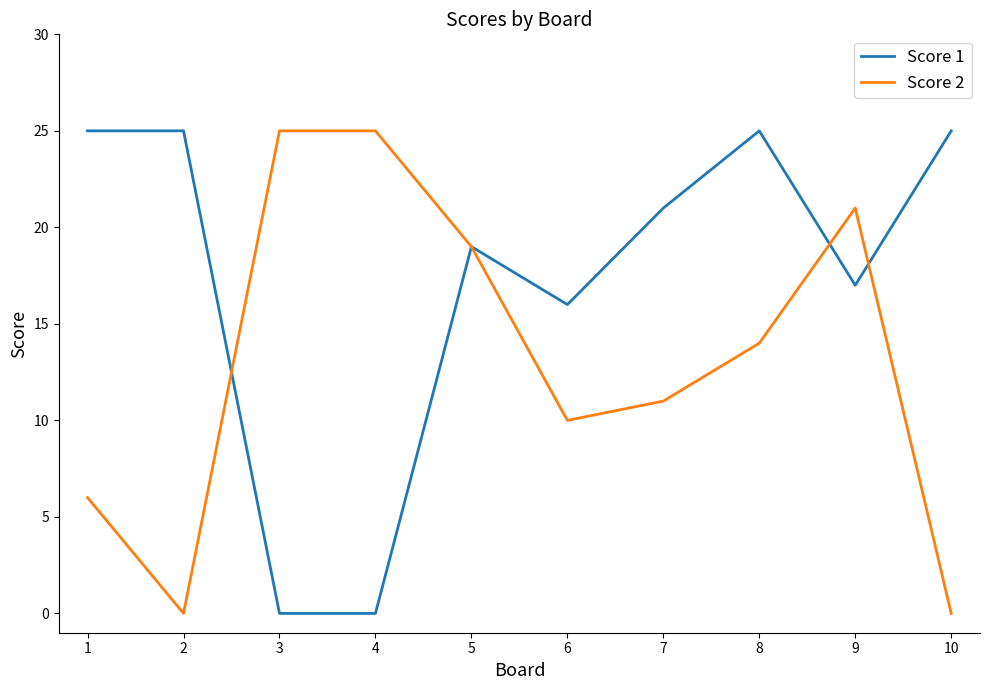

At which label is Score 2 closest to 12?

7